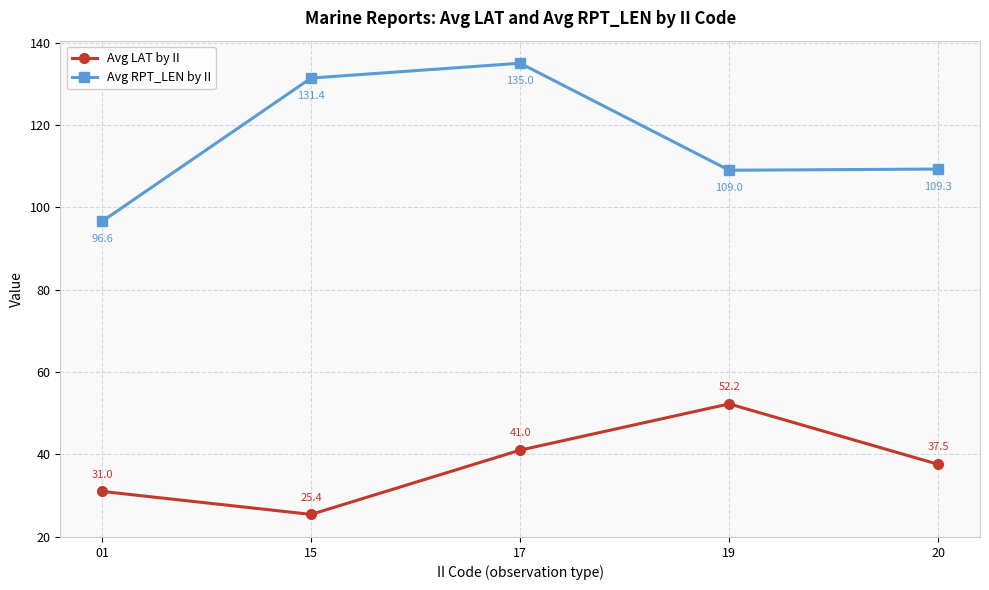

Between 01 and 19, which series saw the biggest shift?

Avg LAT by II